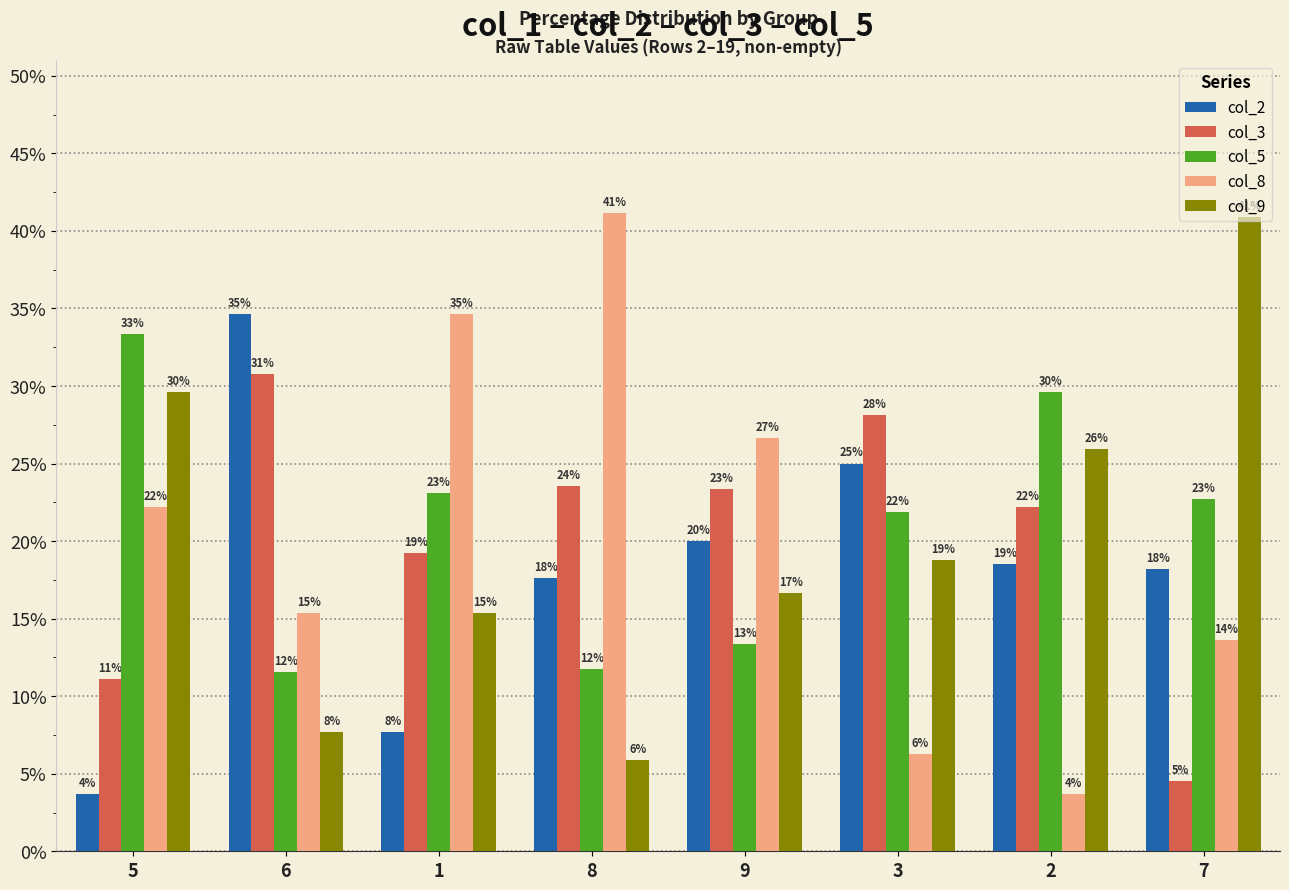

What are all the series names shown in the legend?

col_2, col_3, col_5, col_8, col_9